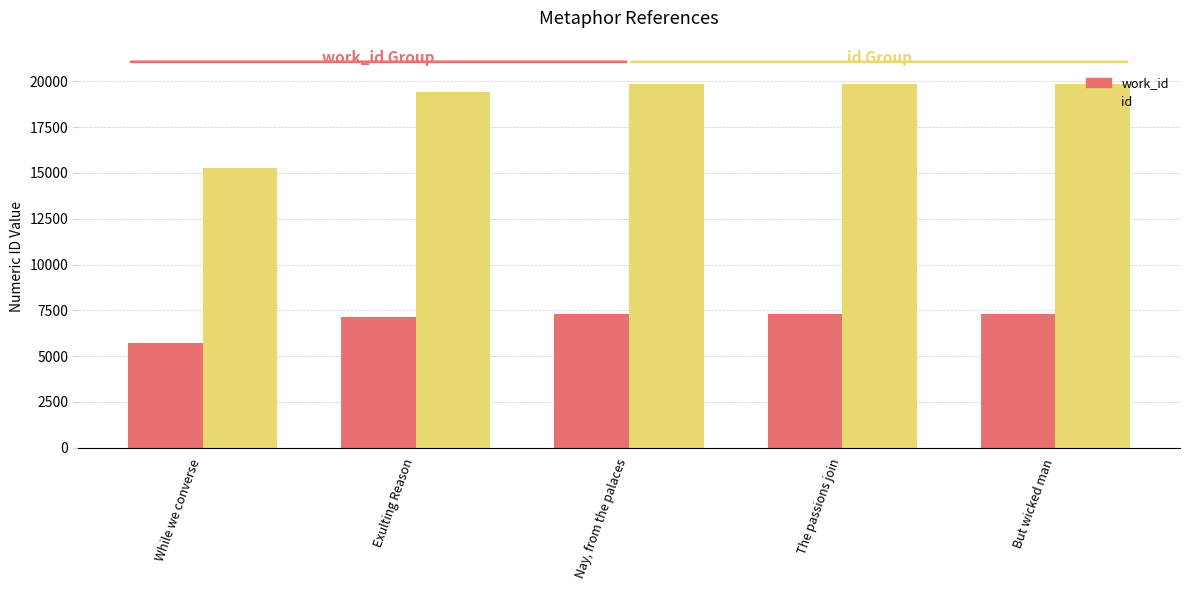

Rank the series by their average value, from lowest to highest.

work_id, id